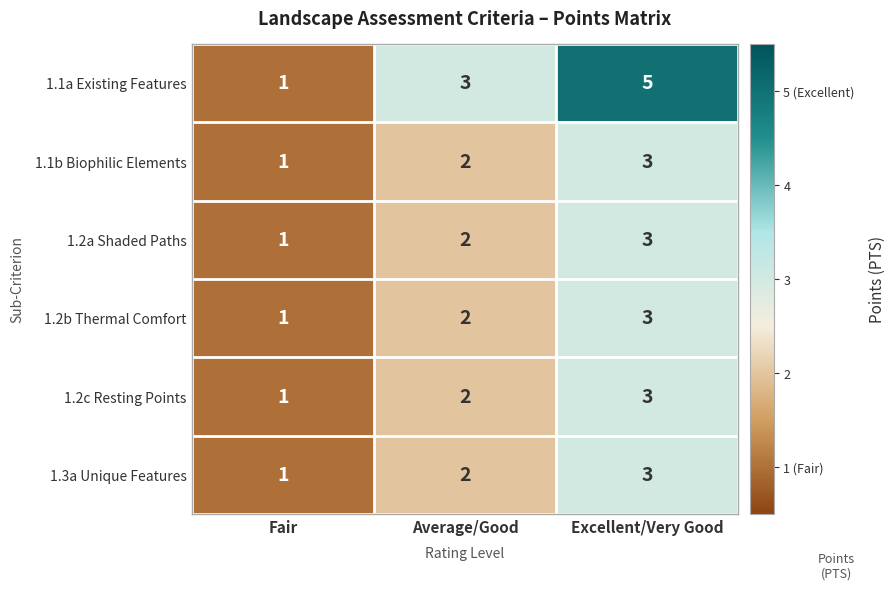

True or false: 1.2b Thermal Comfort has a value of 1 at Fair.

True